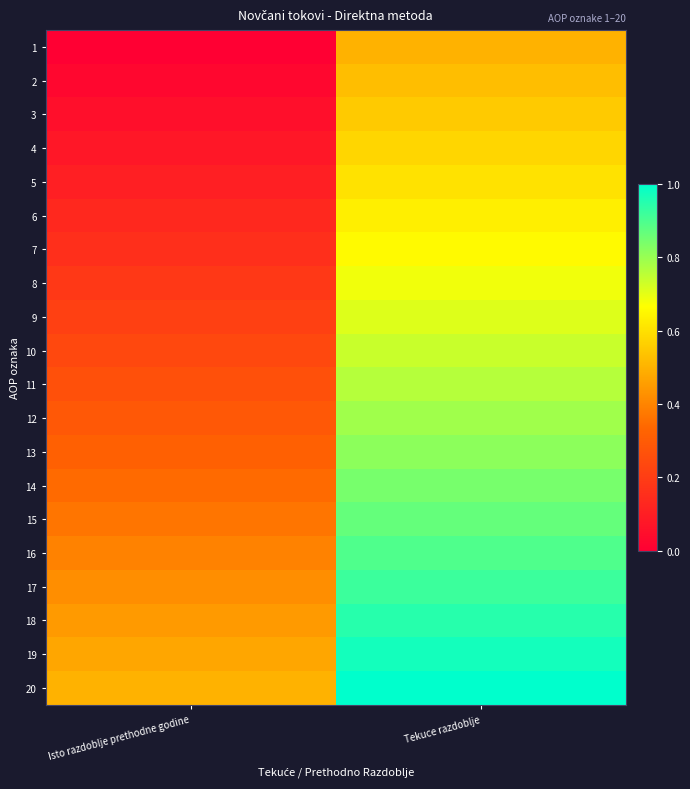

What is the total value across all series at Isto razdoblje prethodne godine?

5.0